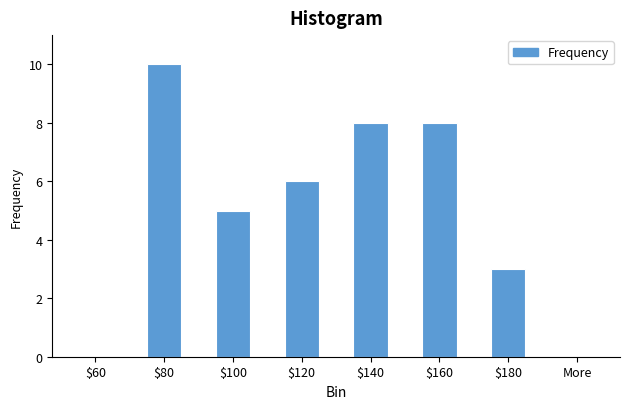

What is the maximum value shown in the chart?

10